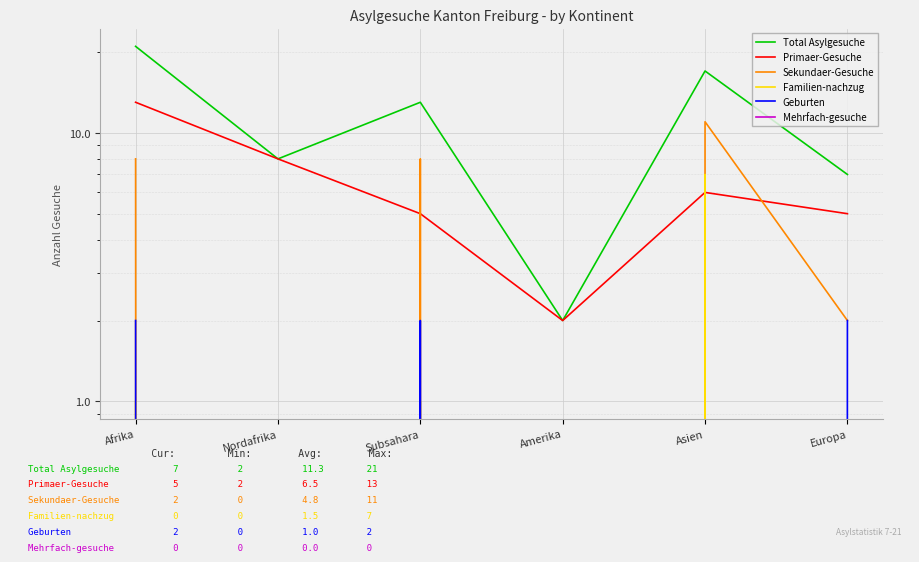

What are all the series names shown in the legend?

Total Asylgesuche, Primaer-Gesuche, Sekundaer-Gesuche, Familien-nachzug, Geburten, Mehrfach-gesuche